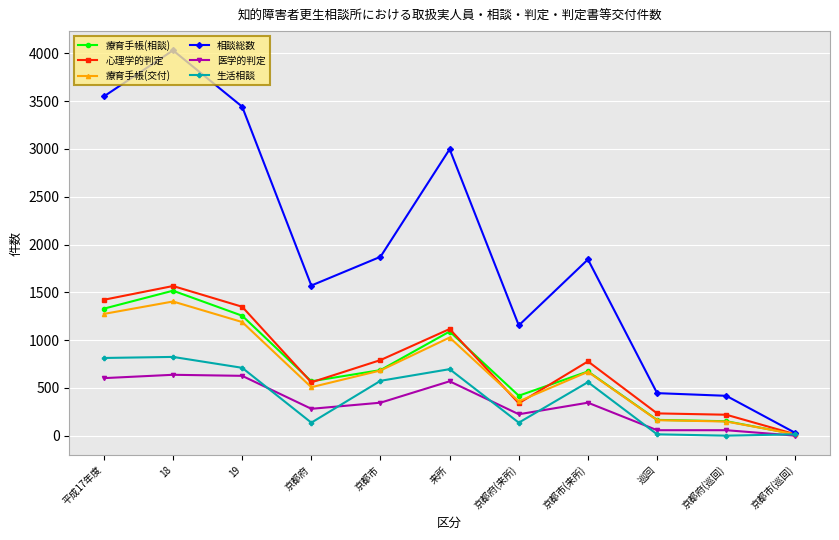

The value of 生活相談 at 京都市 is 238. True or false?

False